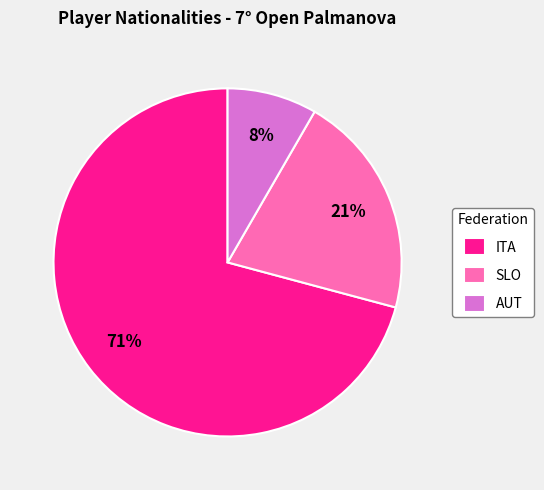

Do ITA and AUT together represent more than half of the pie?

Yes